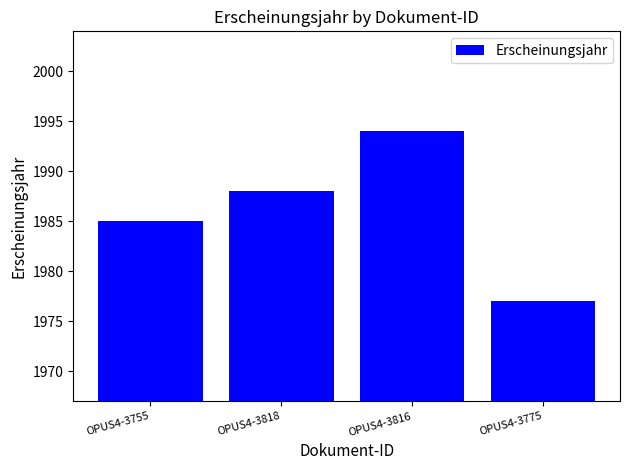

True or false: the data shows 1985 at OPUS4-3755.

True